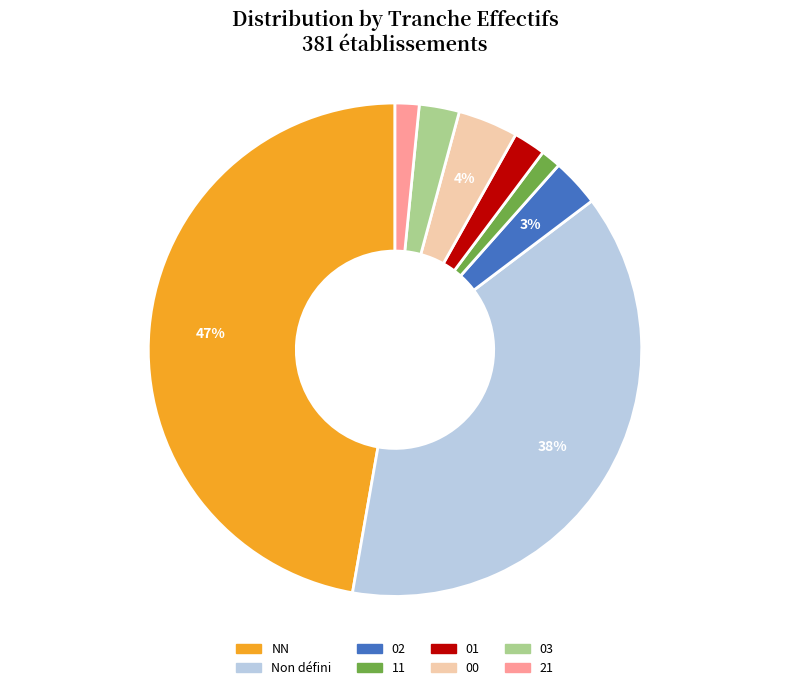

To the nearest percent, what is the difference between the largest and smallest slice percentages?

46%